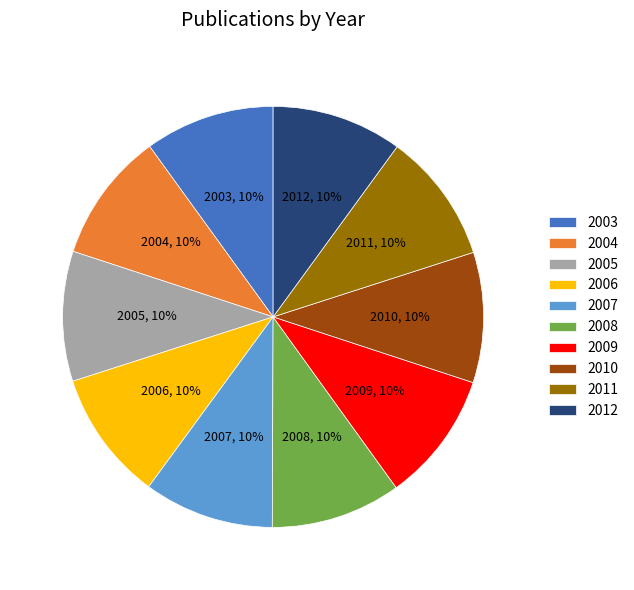

To the nearest percent, what is the combined percentage of 2004 and 2009?

20%